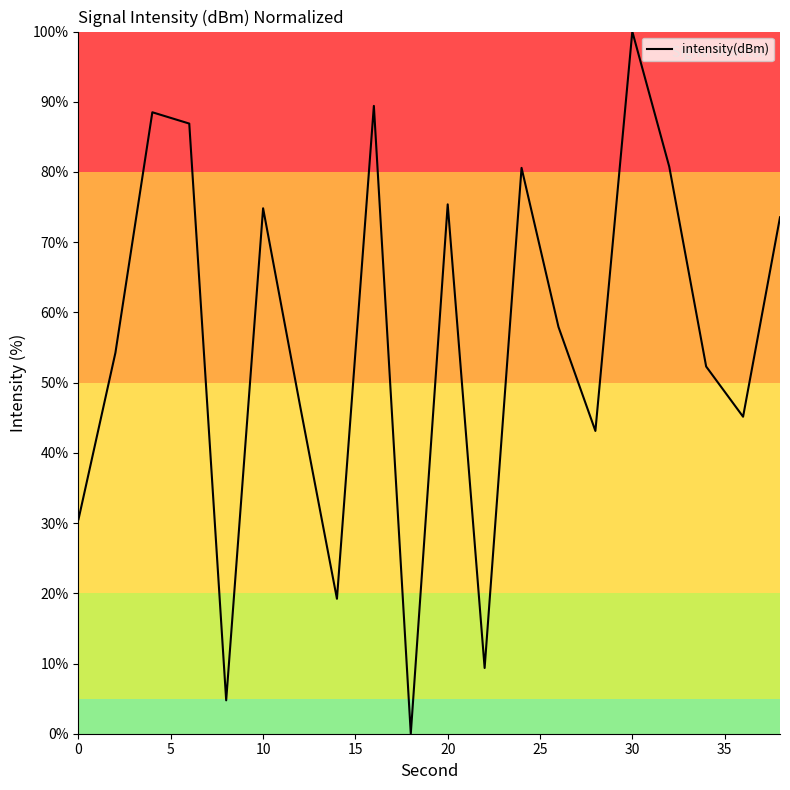

Reading left to right, what are all the values shown in this chart?

30.5	54.3	88.5	86.9	4.8	74.8	46.7	19.2	89.4	0.0	75.4	9.4	80.6	57.9	43.1	100.0	80.8	52.3	45.1	73.5